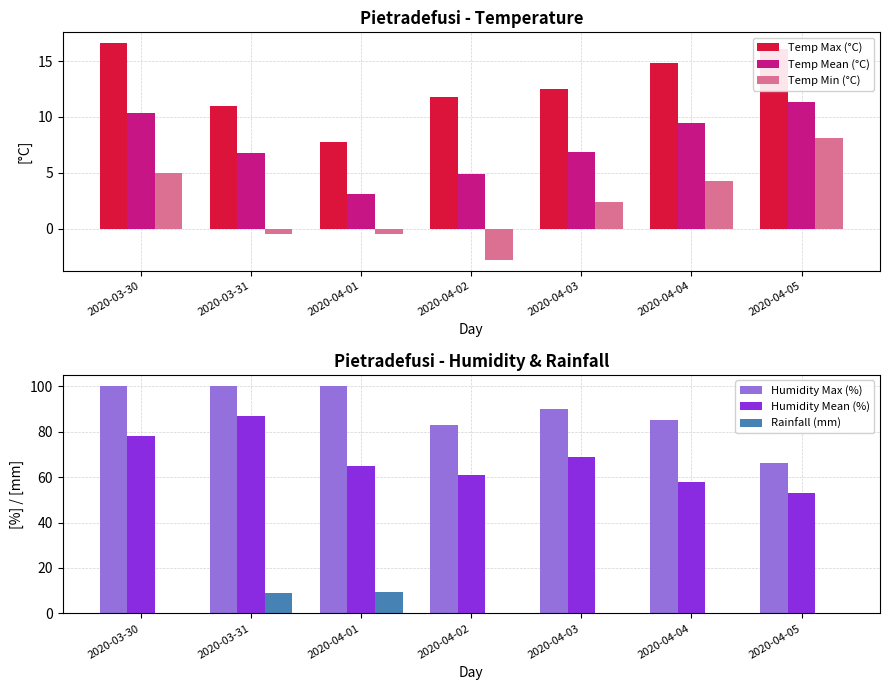

What is the sum of all Humidity Mean (%) values?

471.0